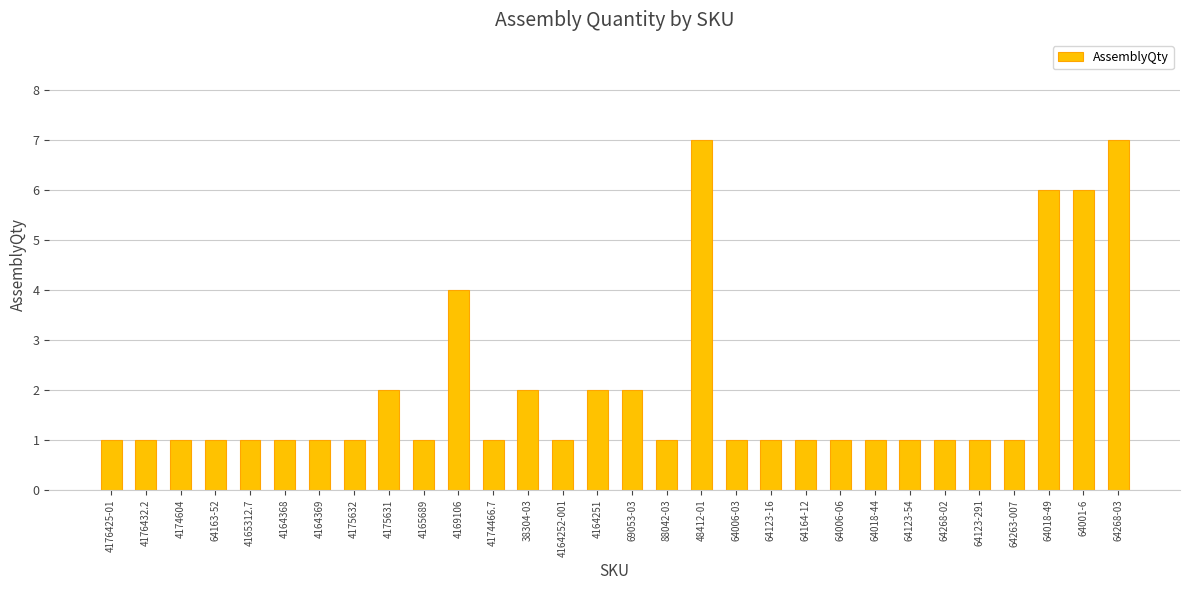

Where is the data nearest to the value 4?

4169106